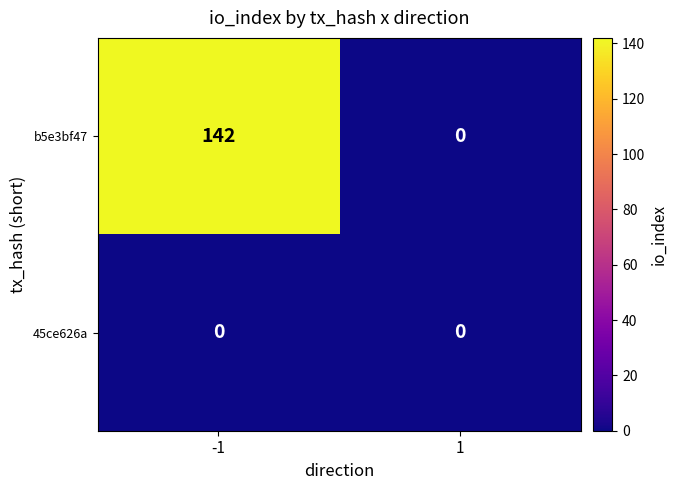

Which series changed the most between -1 and 1?

b5e3bf47